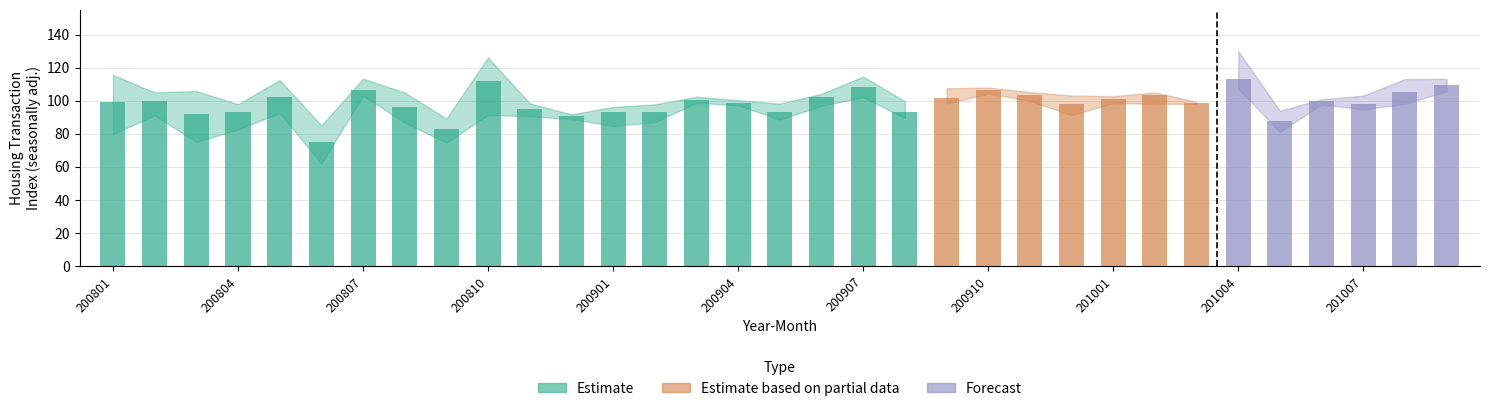

Does the chart contain any negative values?

No